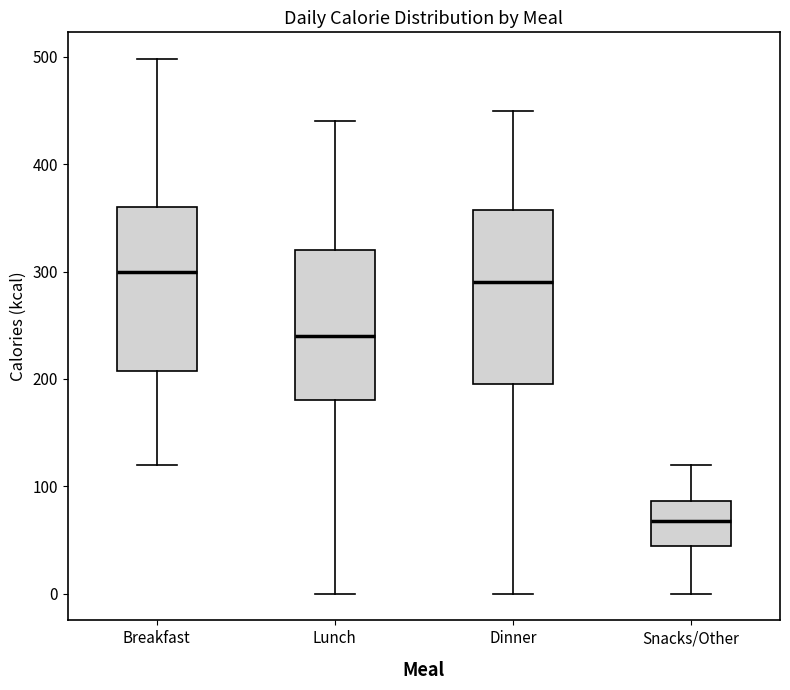

Reading left to right, transcribe this box plot: for each box, give where its median line is, the range the box spans, and where its two whiskers end, as read against the y-axis. The values are not printed on the chart, so give them approximately, as read against the axis.

Breakfast: median 300, box 210 to 360, whiskers 120 to 500
Lunch: median 240, box 180 to 320, whiskers 0 to 440
Dinner: median 290, box 200 to 360, whiskers 0 to 450
Snacks/Other: median 70, box 40 to 90, whiskers 0 to 120